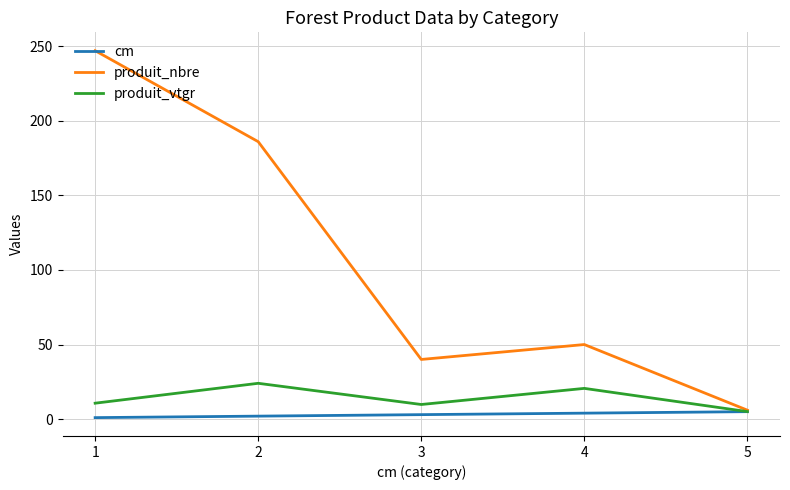

How many distinct data groups are displayed?

3